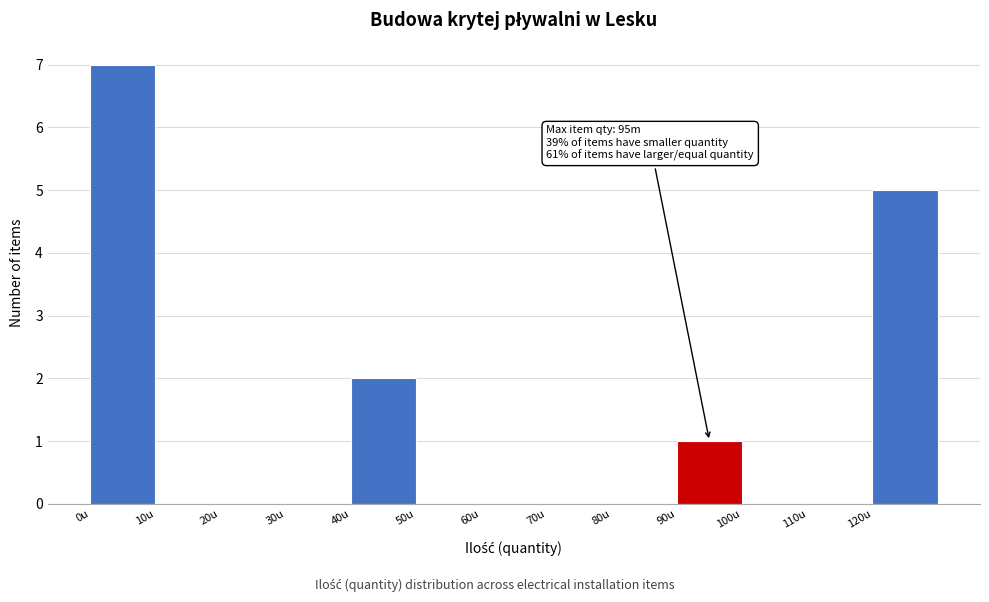

Which range on the x-axis has the tallest bar?

0 to 10